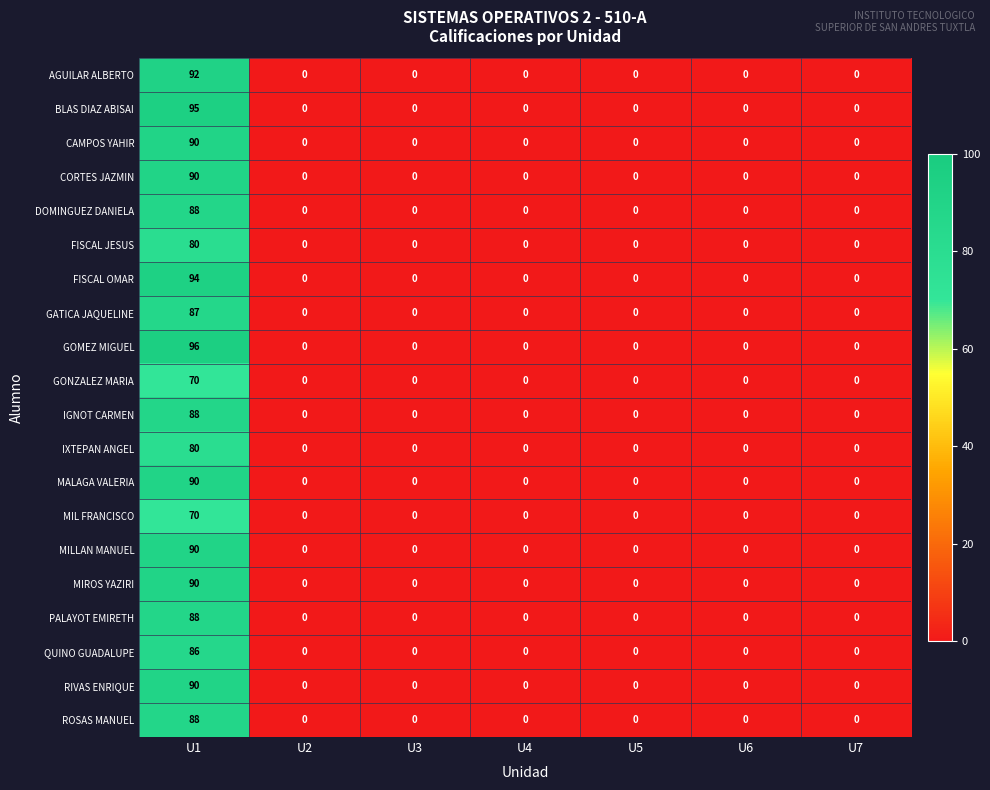

Is it true that MIL FRANCISCO equals -44 at U5?

False